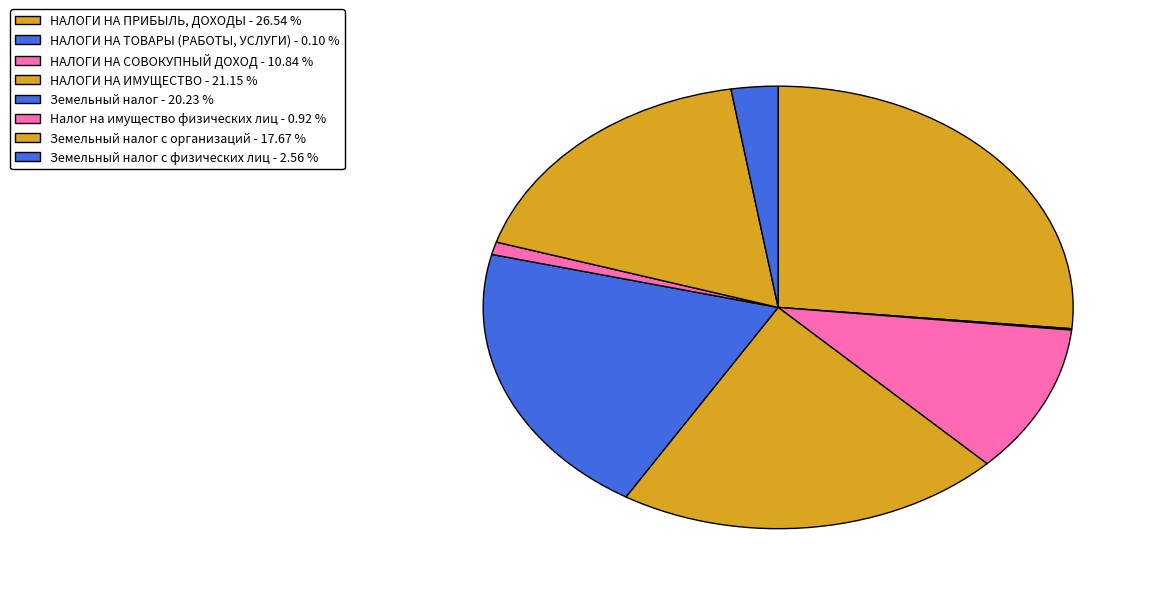

Count the number of slices in the pie.

8